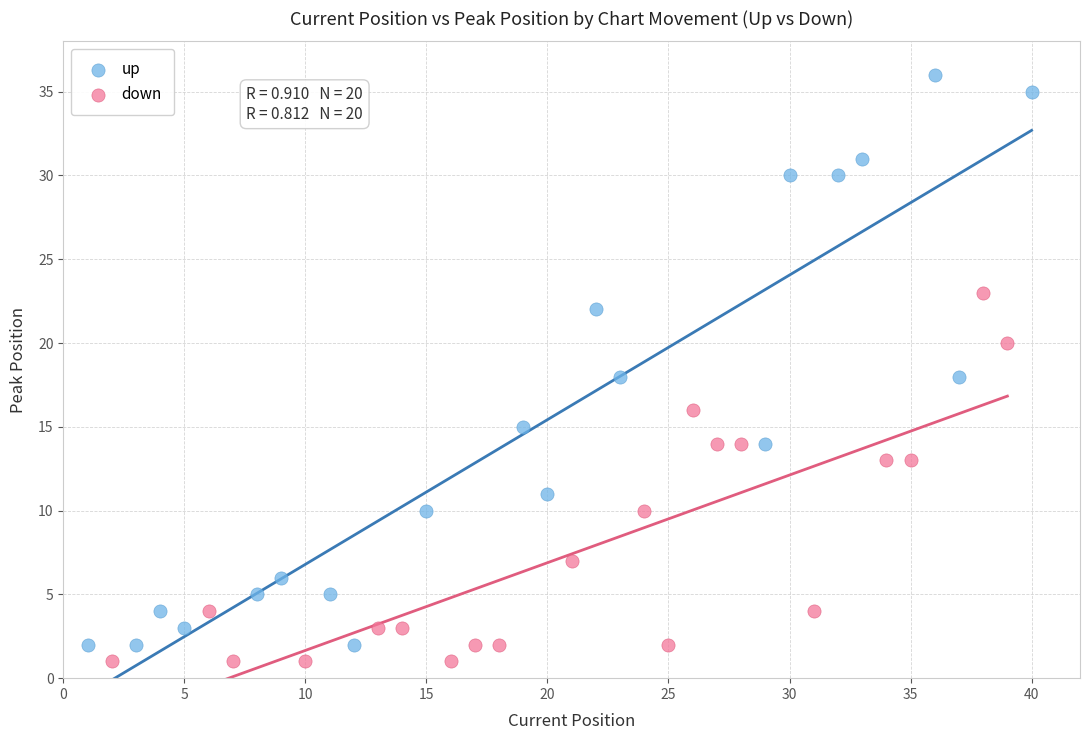

Which series reaches the maximum Y coordinate?

up